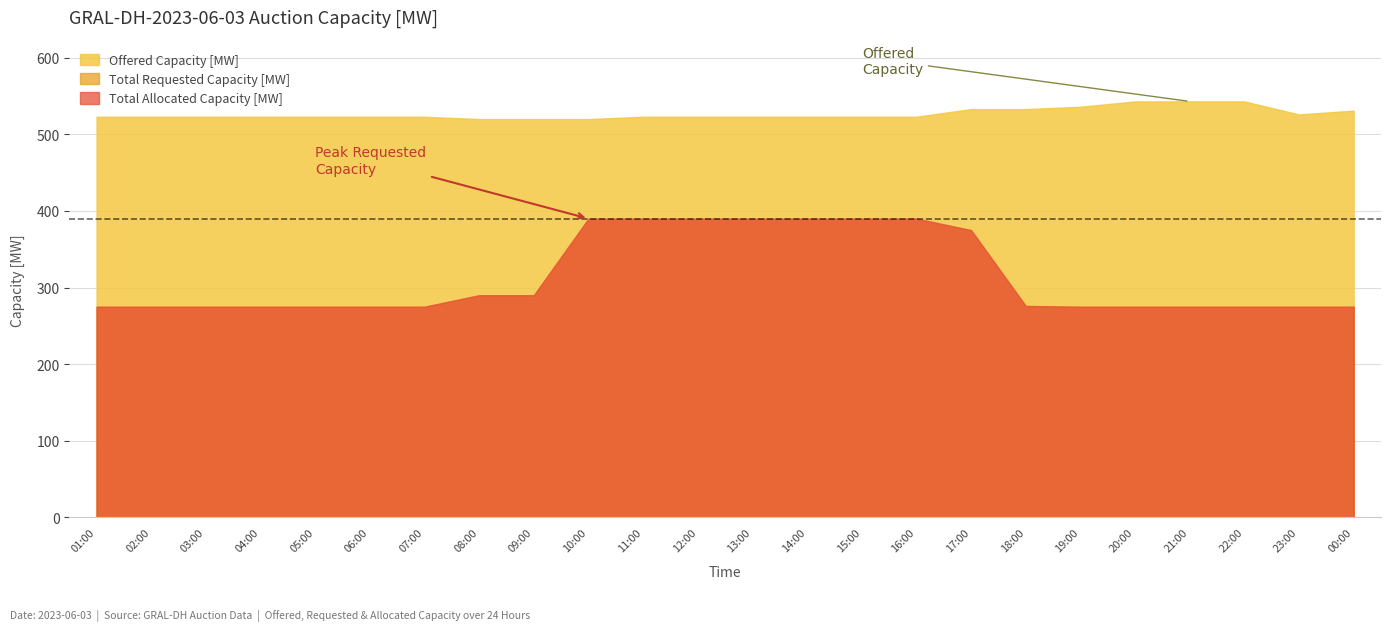

Does the chart have visible grid lines?

Yes